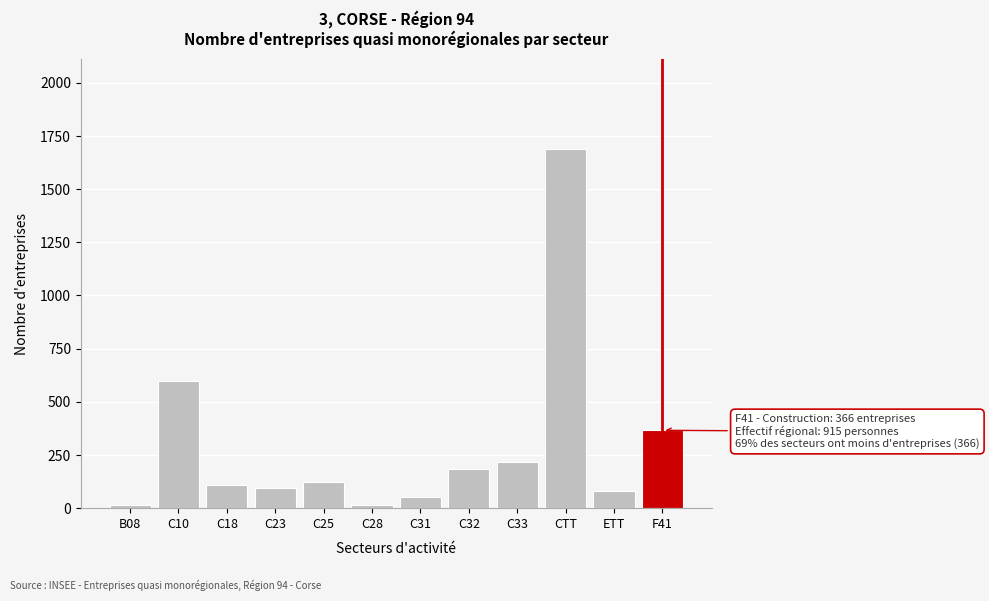

At which label is the value closest to 852?

C10